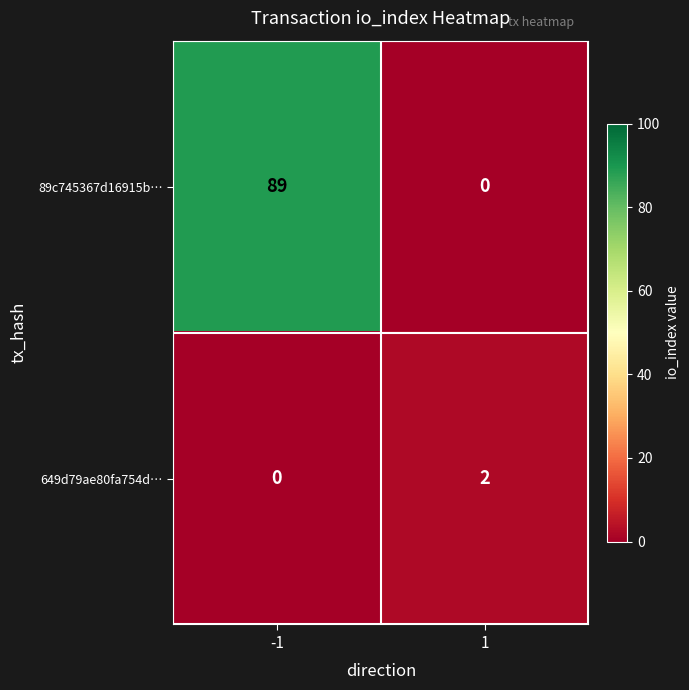

List the labels in order of 649d79ae80fa754d… value, largest first.

1, -1